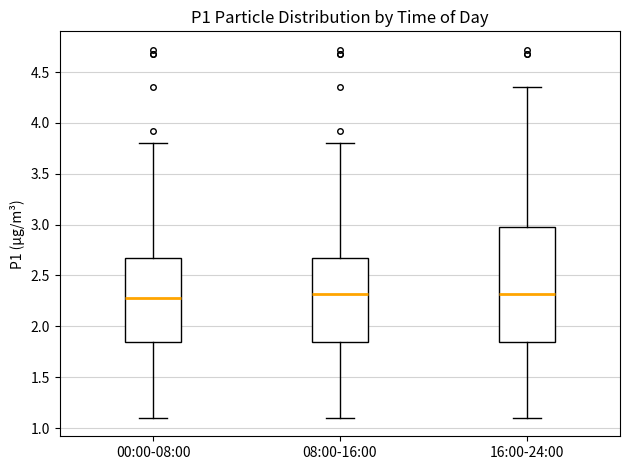

Reading left to right, transcribe this box plot: for each box, give where its median line is, the range the box spans, and where its two whiskers end, as read against the y-axis. The values are not printed on the chart, so give them approximately, as read against the axis.

00:00-08:00: median 2.30, box 1.85 to 2.65, whiskers 1.10 to 3.80
08:00-16:00: median 2.30, box 1.85 to 2.65, whiskers 1.10 to 3.80
16:00-24:00: median 2.30, box 1.85 to 2.95, whiskers 1.10 to 4.35